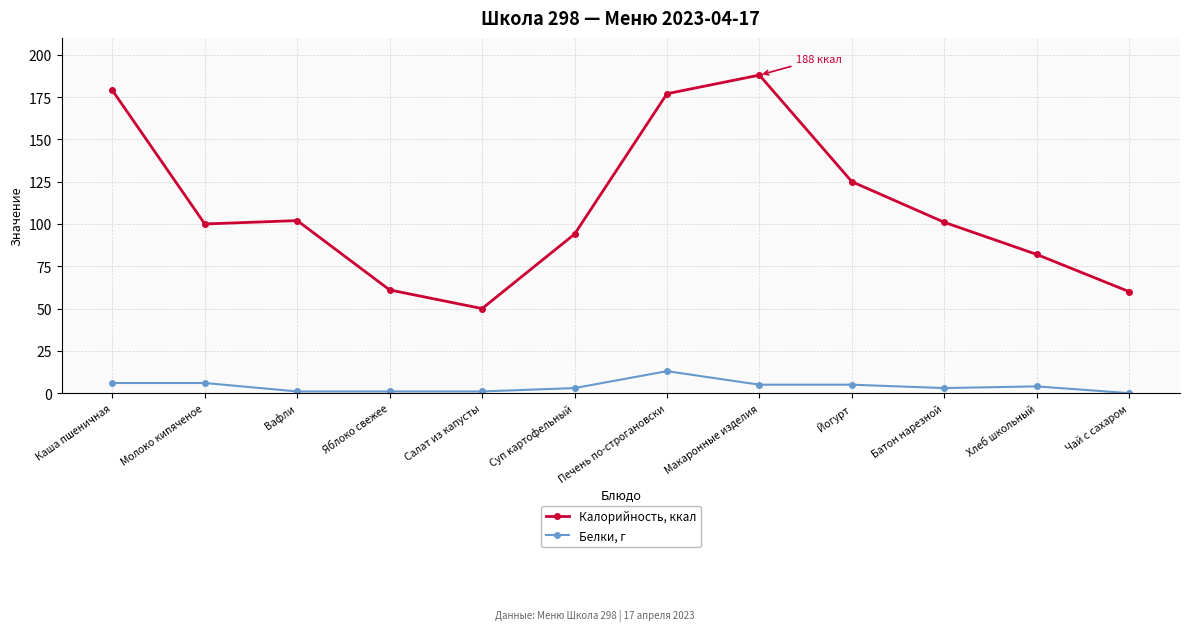

What is the sum of all Белки, г values?

48